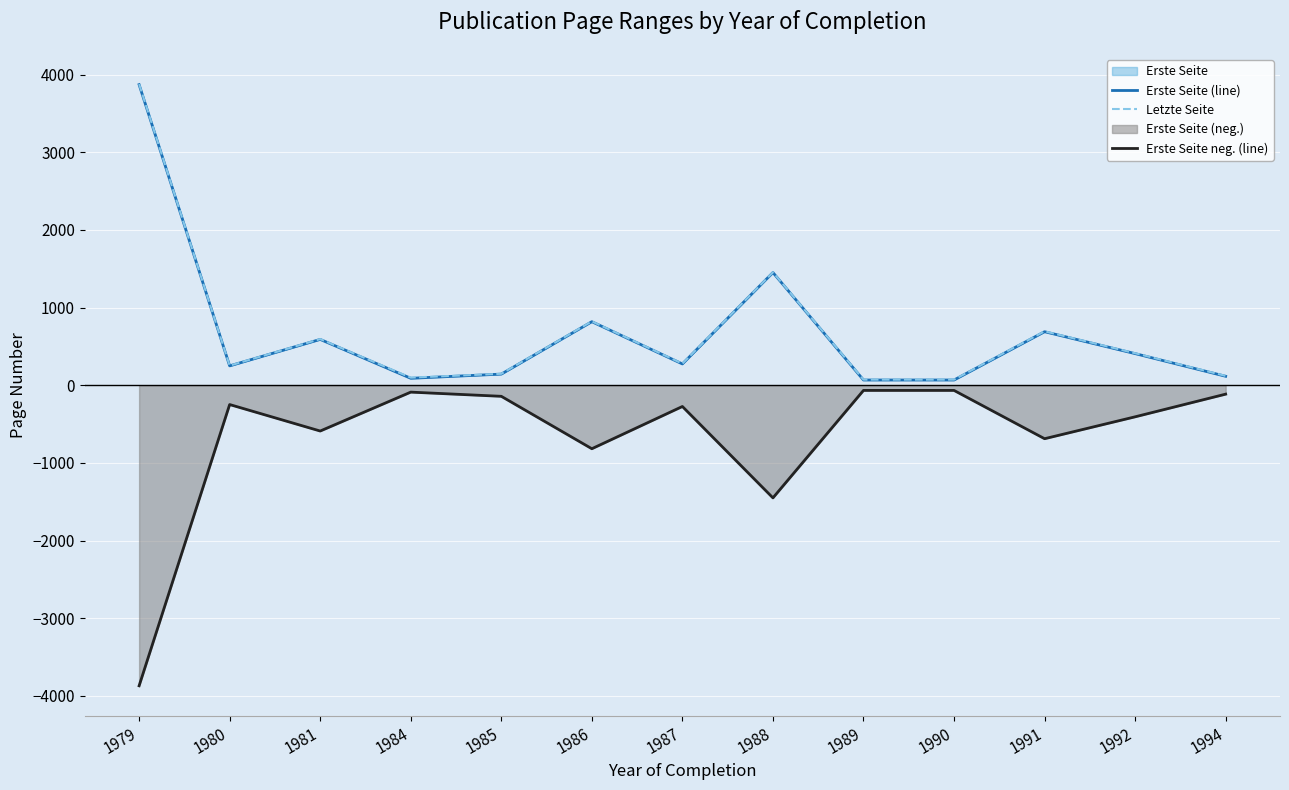

What is the sum of all Letzte Seite values?

8893